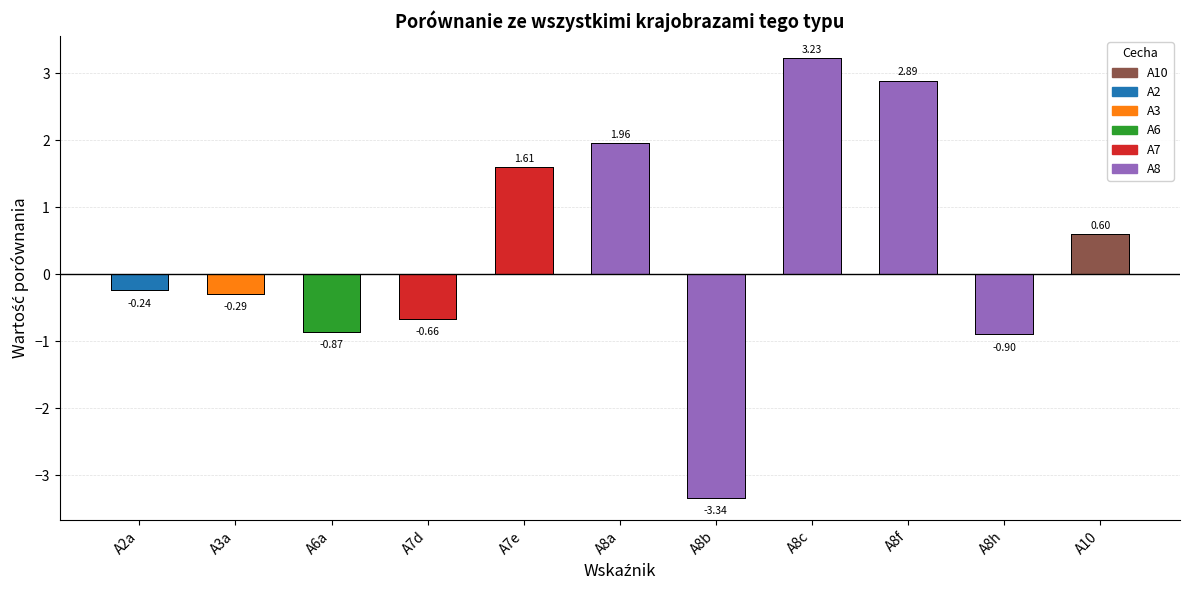

How many values exceed 0?

5